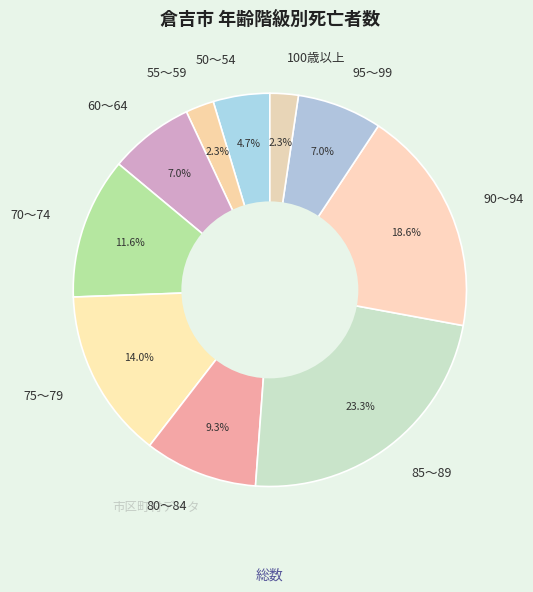

Count the number of slices in the pie.

10